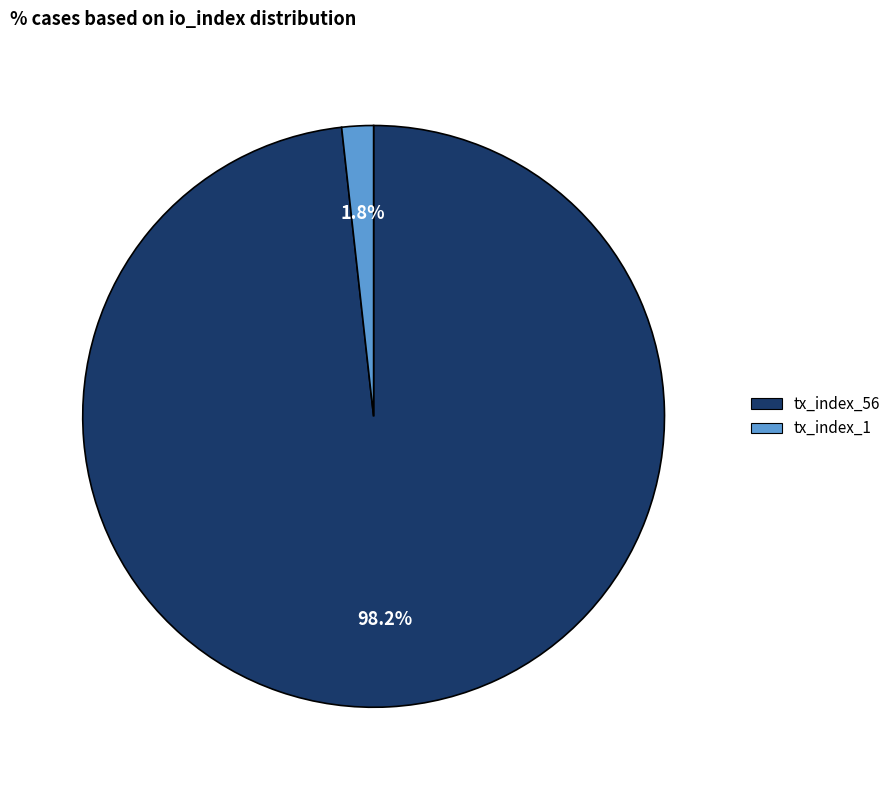

Is there any slice that represents more than half of the pie?

Yes